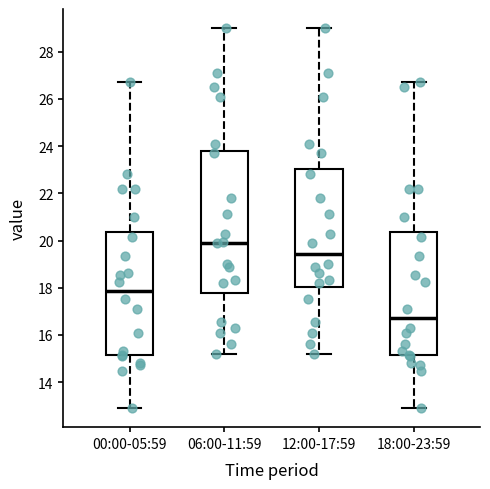

Reading left to right, transcribe this box plot: for each box, give where its median line is, the range the box spans, and where its two whiskers end, as read against the y-axis. The values are not printed on the chart, so give them approximately, as read against the axis.

00:00-05:59: median 17.8, box 15.2 to 20.4, whiskers 13.0 to 26.8
06:00-11:59: median 20.0, box 17.8 to 23.8, whiskers 15.2 to 29.0
12:00-17:59: median 19.4, box 18.0 to 23.0, whiskers 15.2 to 29.0
18:00-23:59: median 16.8, box 15.2 to 20.4, whiskers 13.0 to 26.8